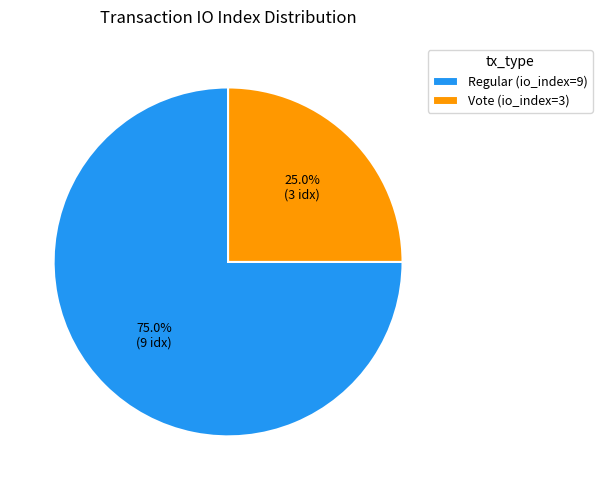

What is the ratio of the value at Regular (io_index=9) to the value at Vote (io_index=3)?

3.0